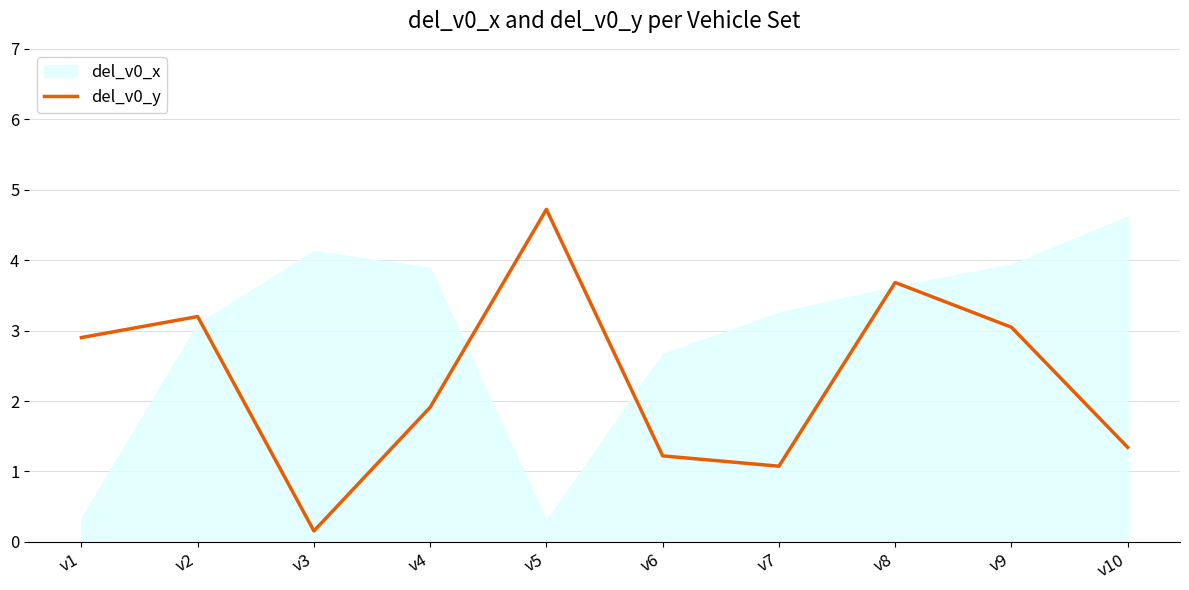

True or false: there are more than 2 points higher than both neighbors.

True